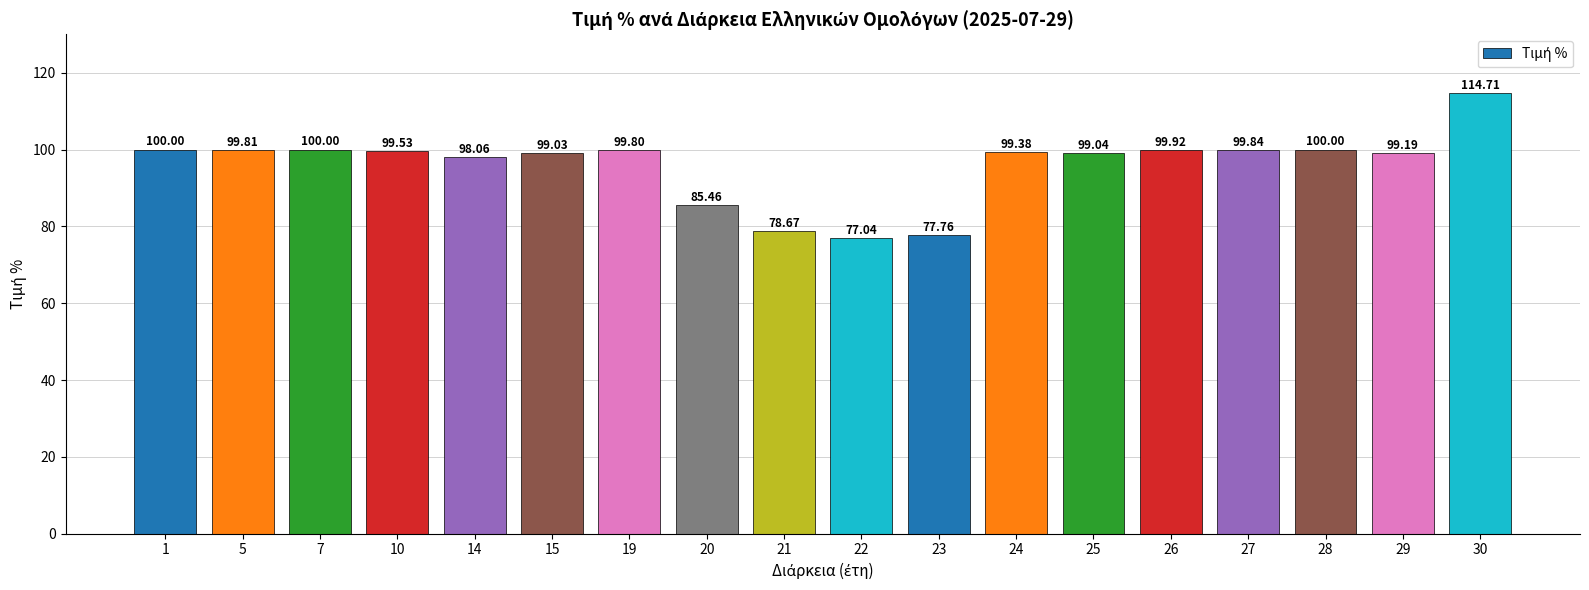

Reading left to right, transcribe all the data shown in this chart.

1=100.0	5=99.8	7=100.0	10=99.5	14=98.1	15=99.0	19=99.8	20=85.5	21=78.7	22=77.0	23=77.8	24=99.4	25=99.0	26=99.9	27=99.8	28=100.0	29=99.2	30=114.7